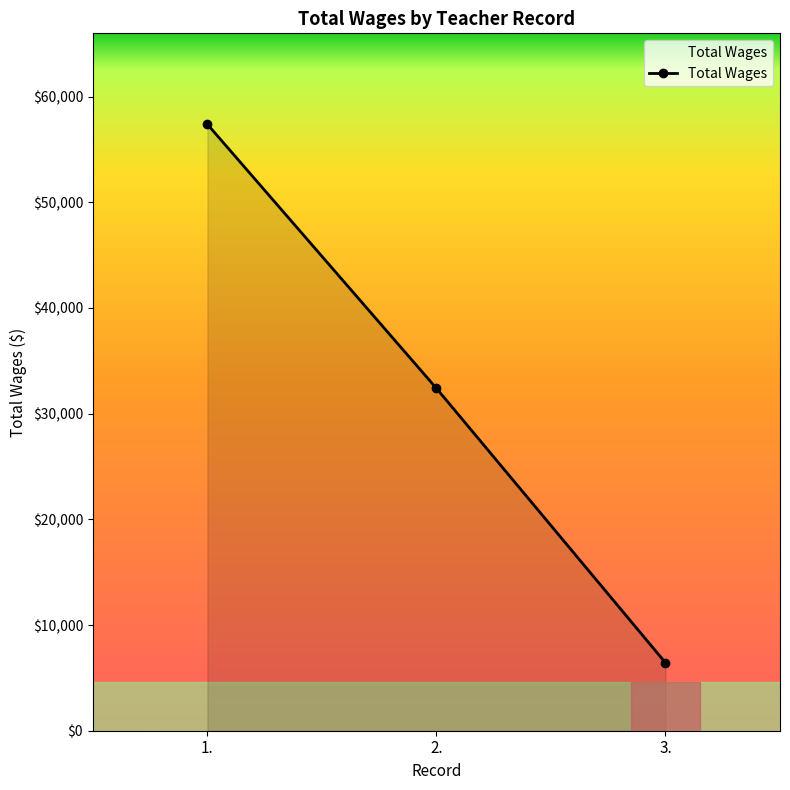

What is the sum of the values at 1. and 3.?

63803